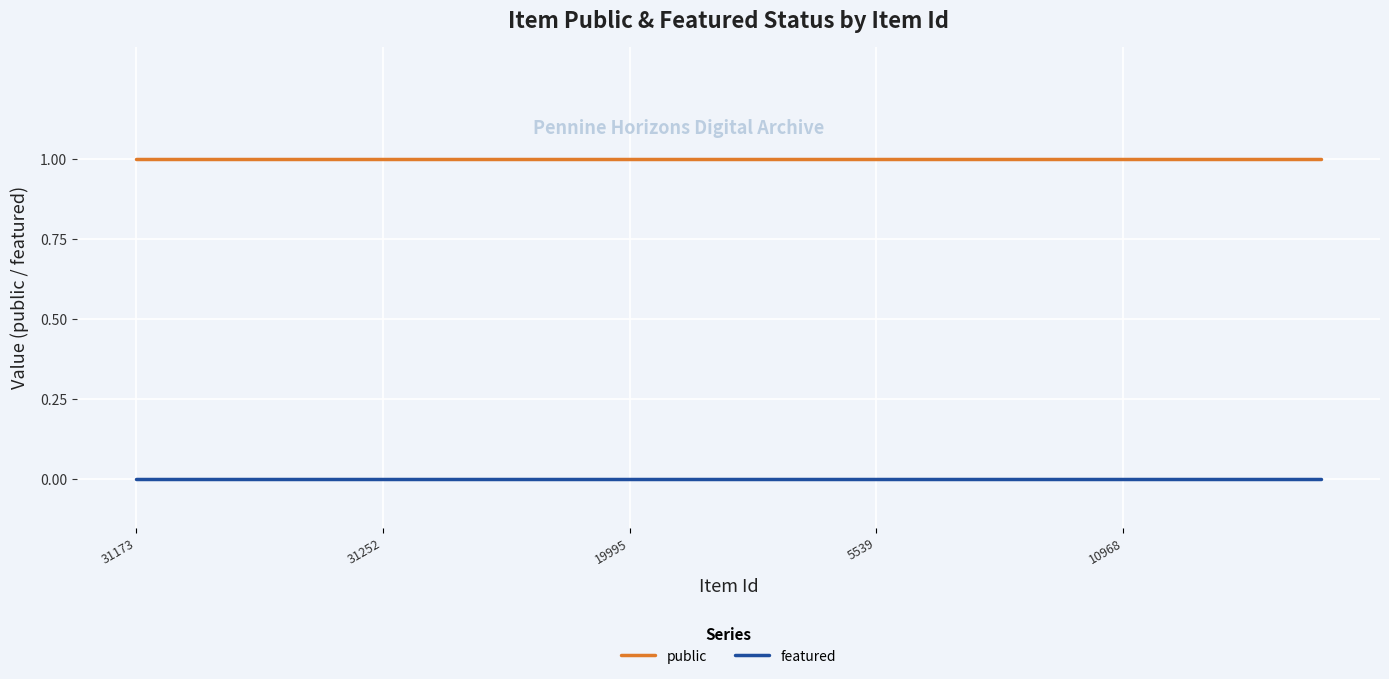

True or false: featured and public intersect in this chart.

False